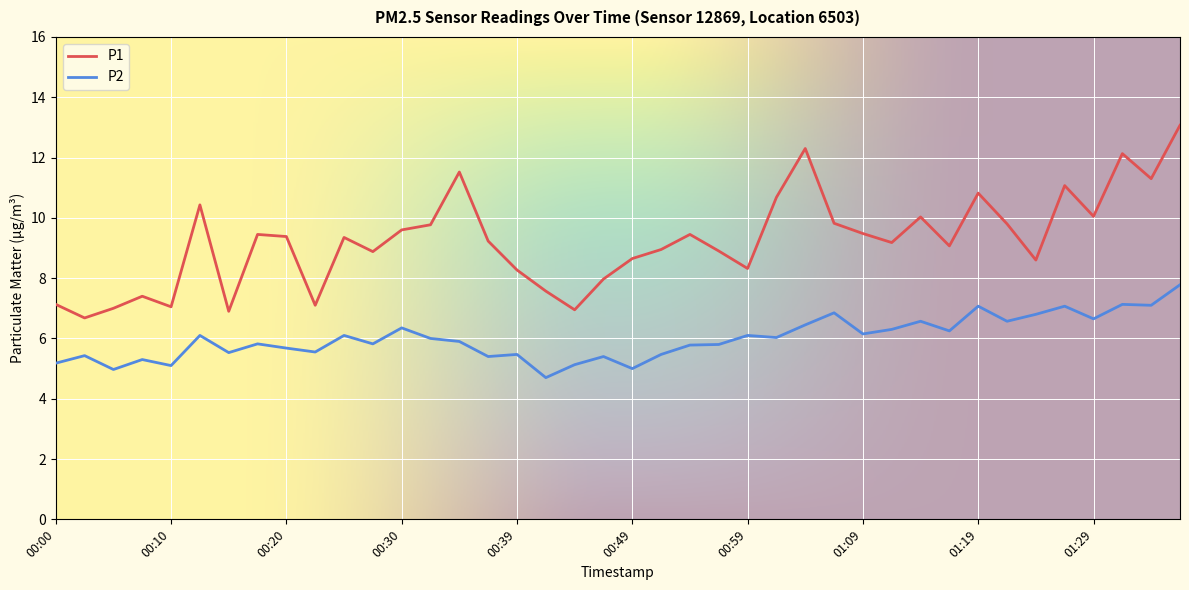

How many lines are shown in the chart?

2